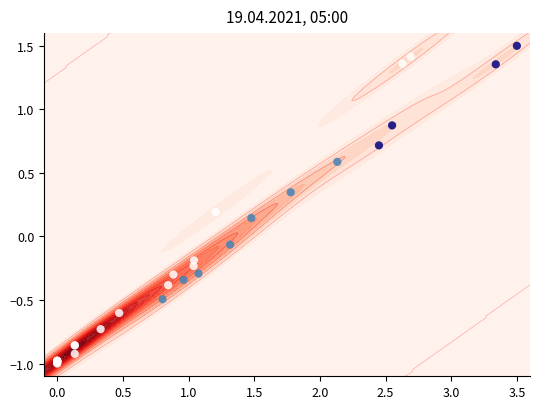

What is the difference between the maximum and second lowest values?

2.5